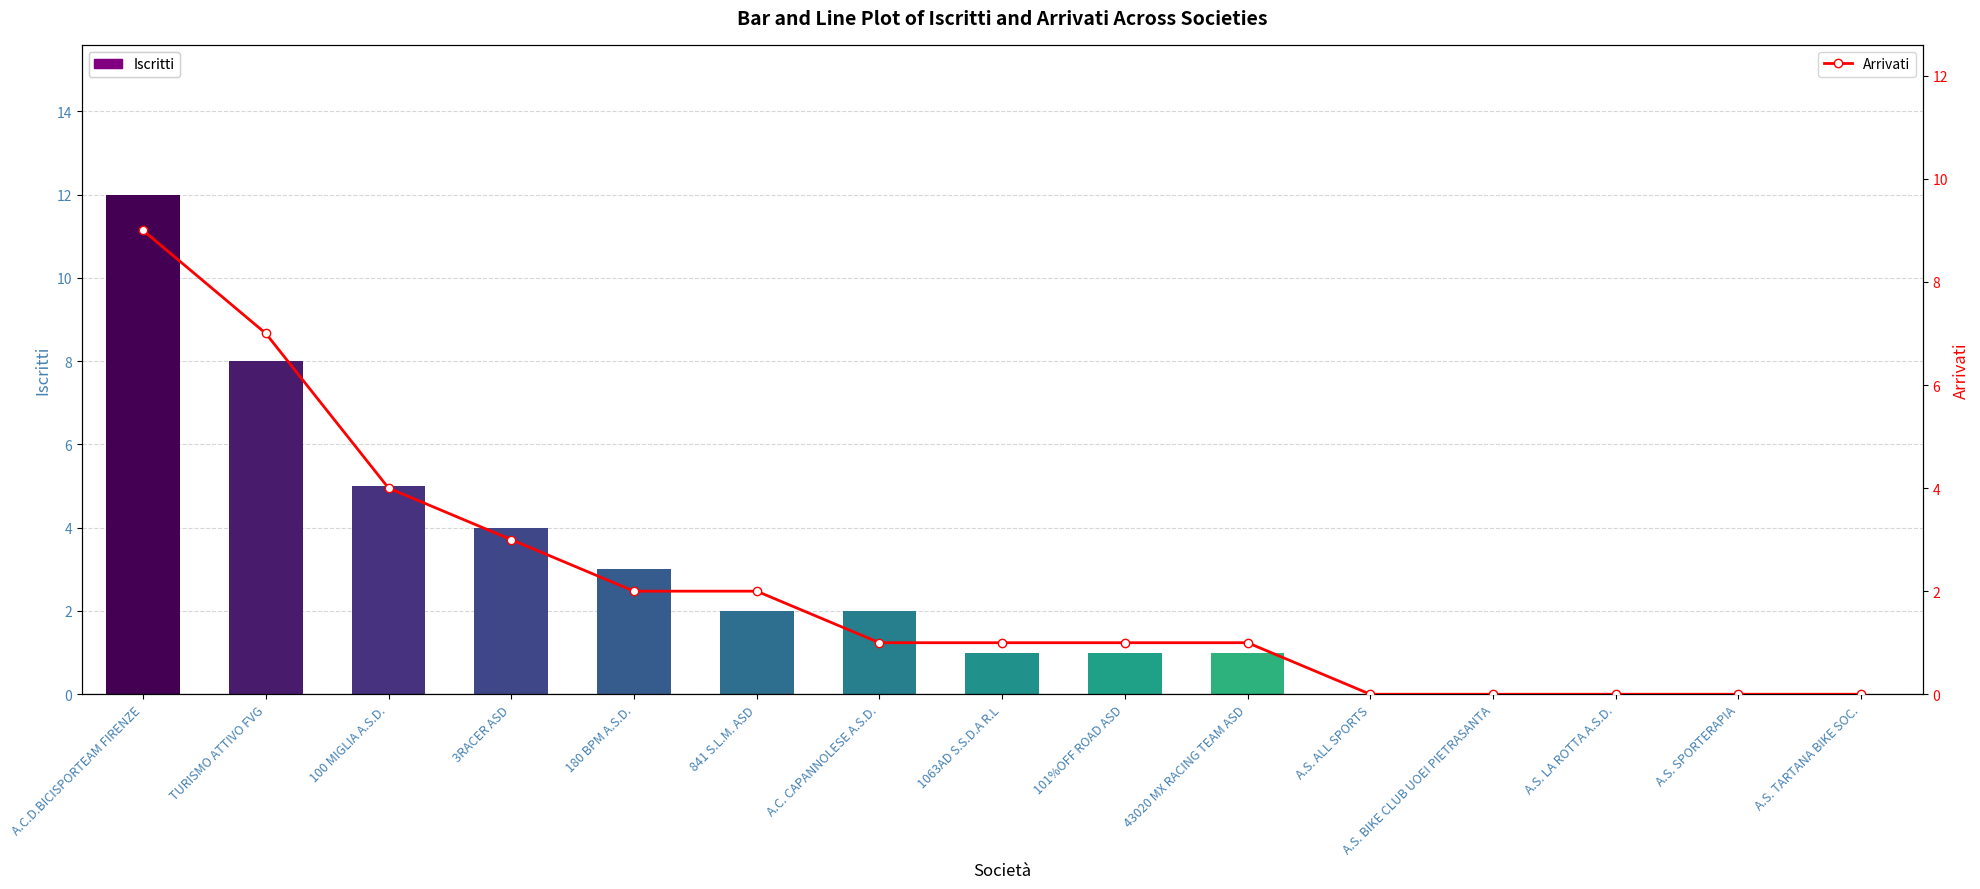

Rank the categories by value from highest to lowest.

A.C.D.BICISPORTEAM FIRENZE, TURISMO ATTIVO FVG, 100 MIGLIA A.S.D., 3RACER ASD, 180 BPM A.S.D., 841 S.L.M. ASD, A.C. CAPANNOLESE A.S.D., 1063AD S.S.D.A R.L, 101%OFF ROAD ASD, 43020 MX RACING TEAM ASD, A.S. ALL SPORTS, A.S. BIKE CLUB UOEI PIETRASANTA, A.S. LA ROTTA A.S.D., A.S. SPORTERAPIA, A.S. TARTANA BIKE SOC.